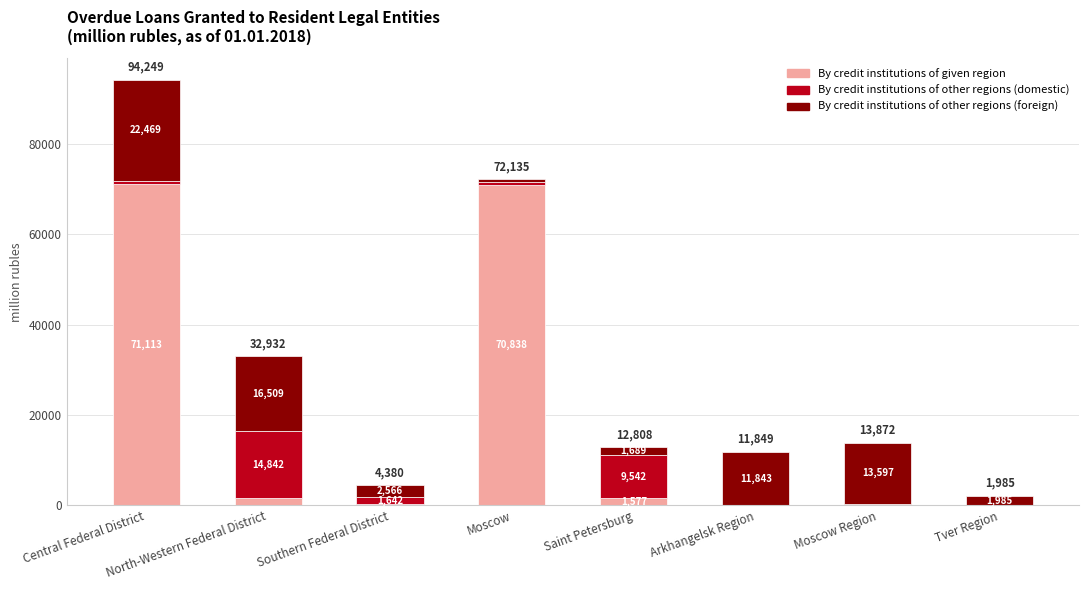

What is the highest value of the By credit institutions of given region series?

71113